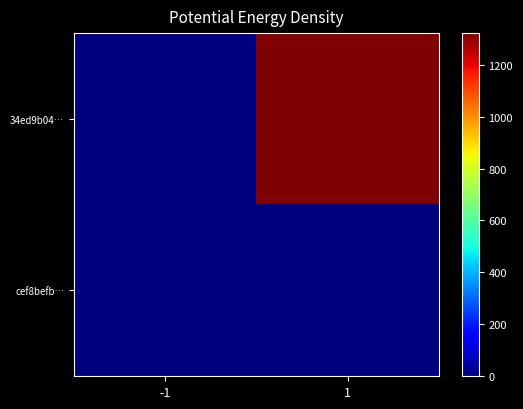

At how many categories does at least one series exceed 809?

1